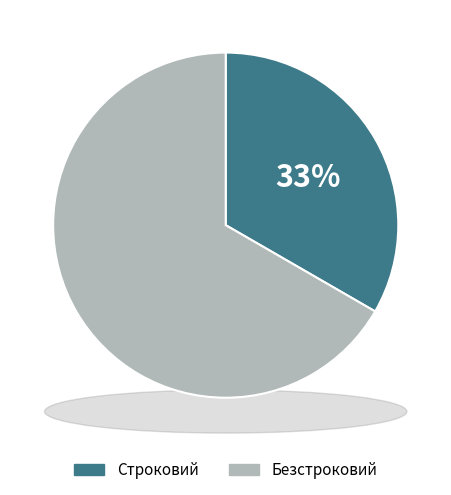

Count the number of slices in the pie.

2